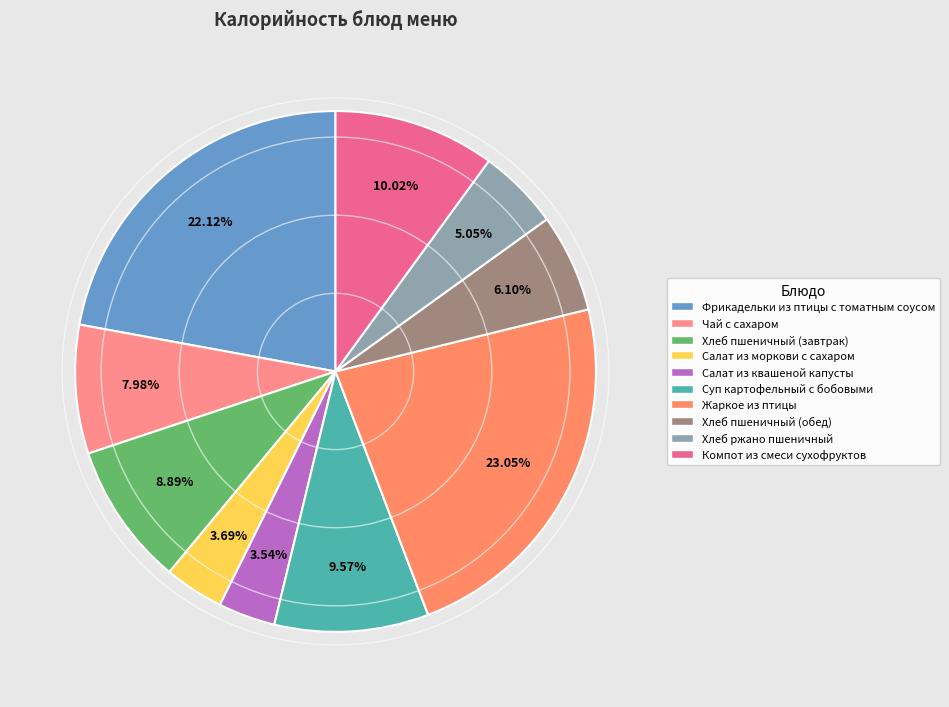

To the nearest percent, what is the difference between the largest and smallest slice percentages?

20%